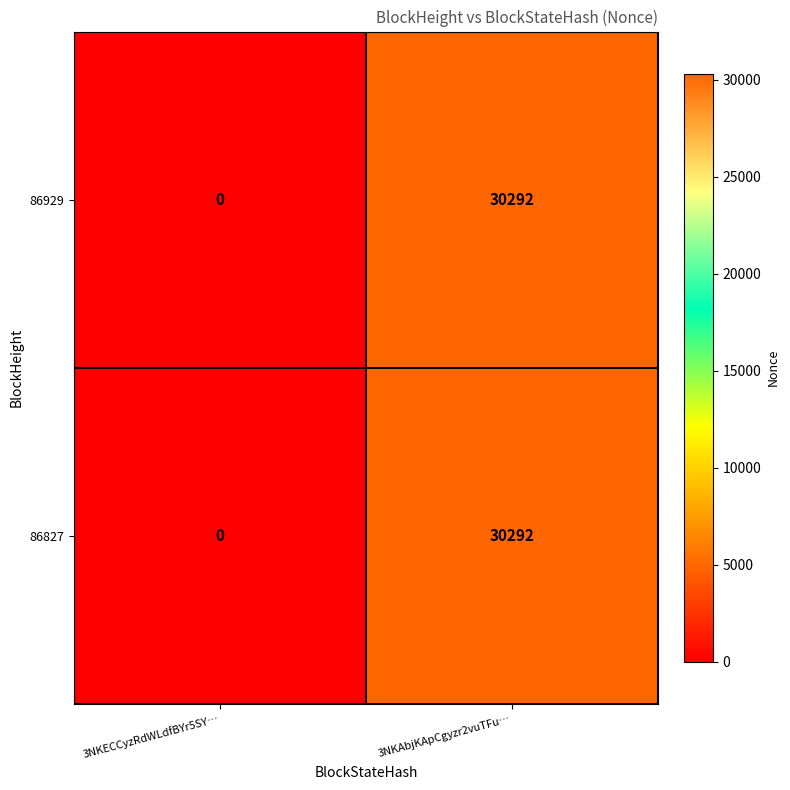

How many categories are shown in the chart?

2